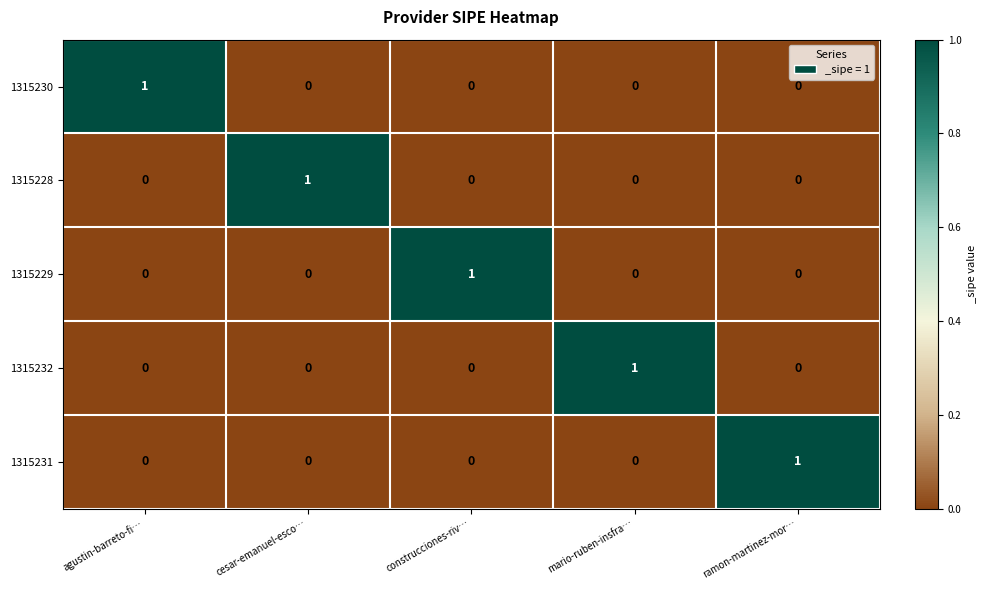

At how many categories does at least one series exceed 0?

5